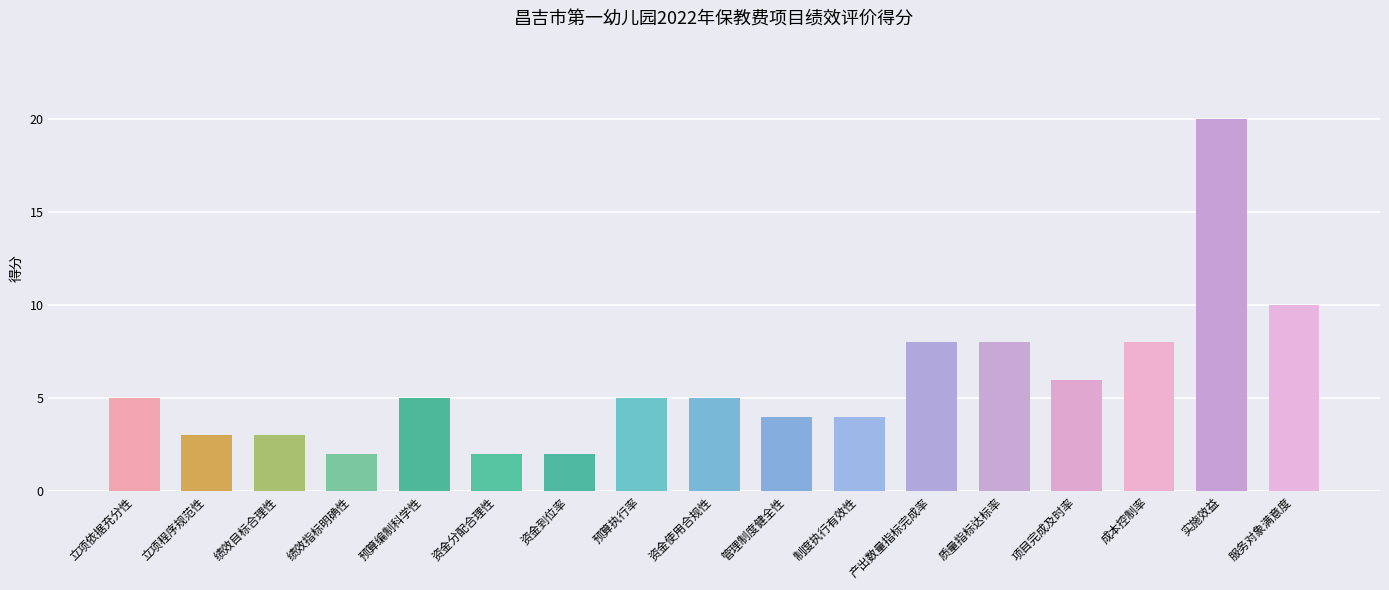

What is the label of the 3rd bar from the right?

成本控制率